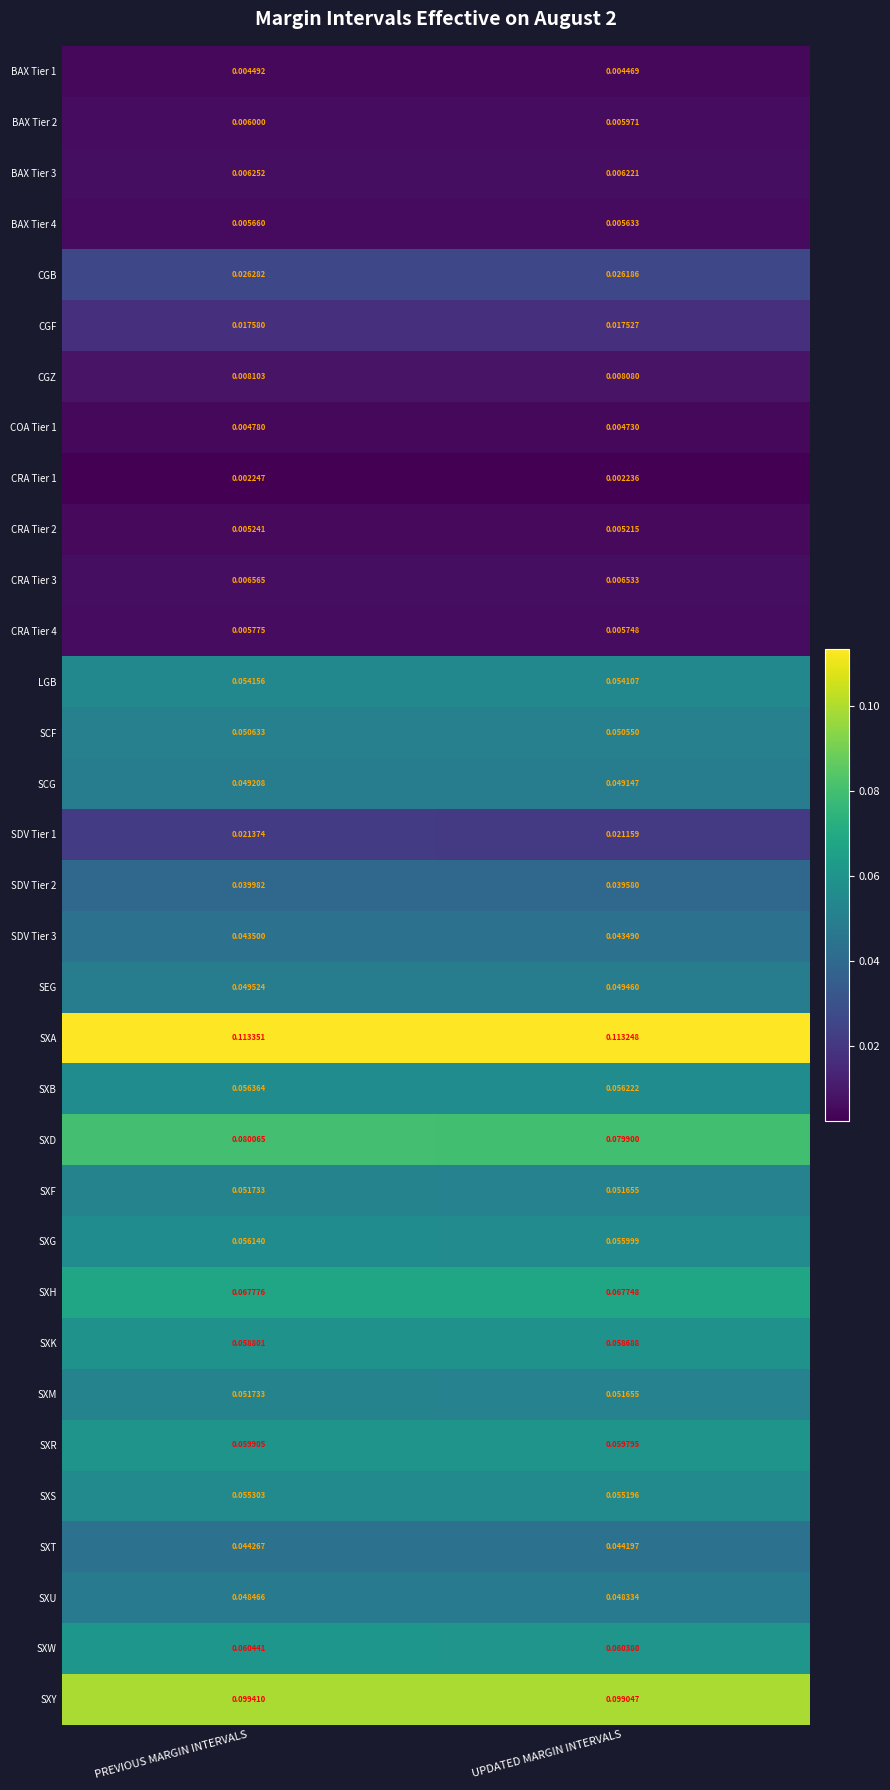

List the labels in order of LGB value, smallest first.

UPDATED MARGIN INTERVALS, PREVIOUS MARGIN INTERVALS